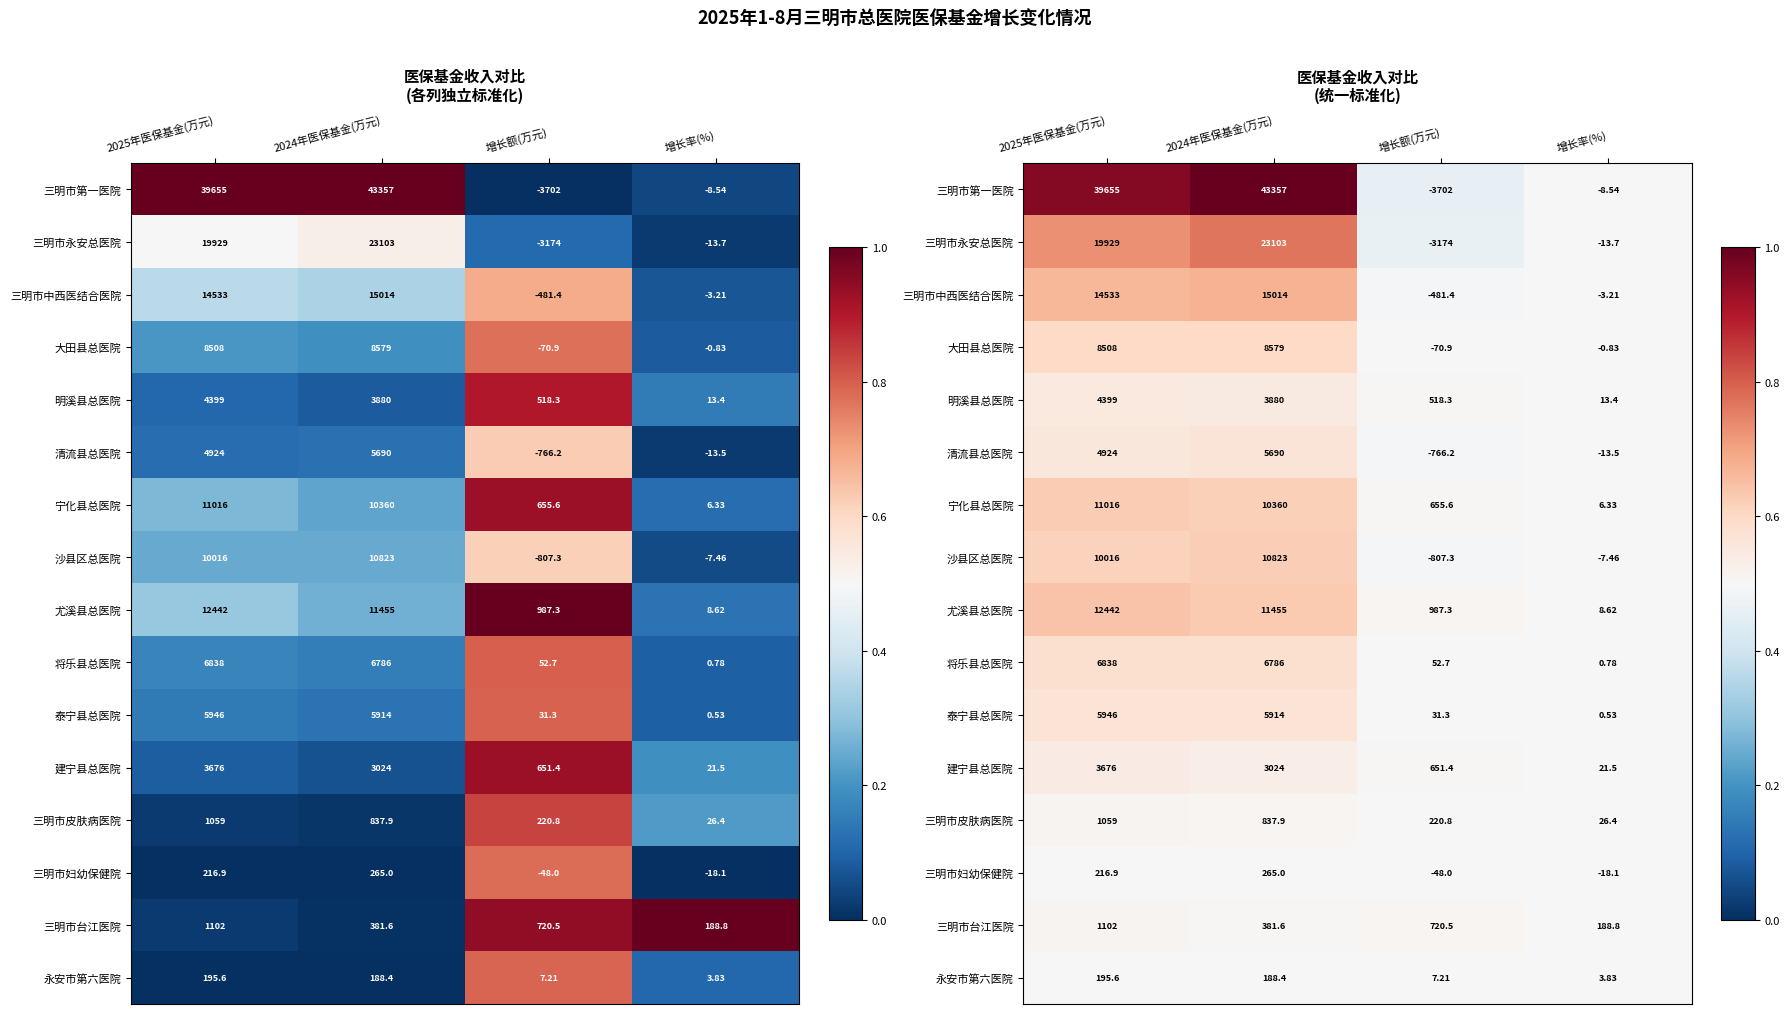

Which series changed the most between 2025年医保基金(万元) and 增长率(%)?

三明市第一医院